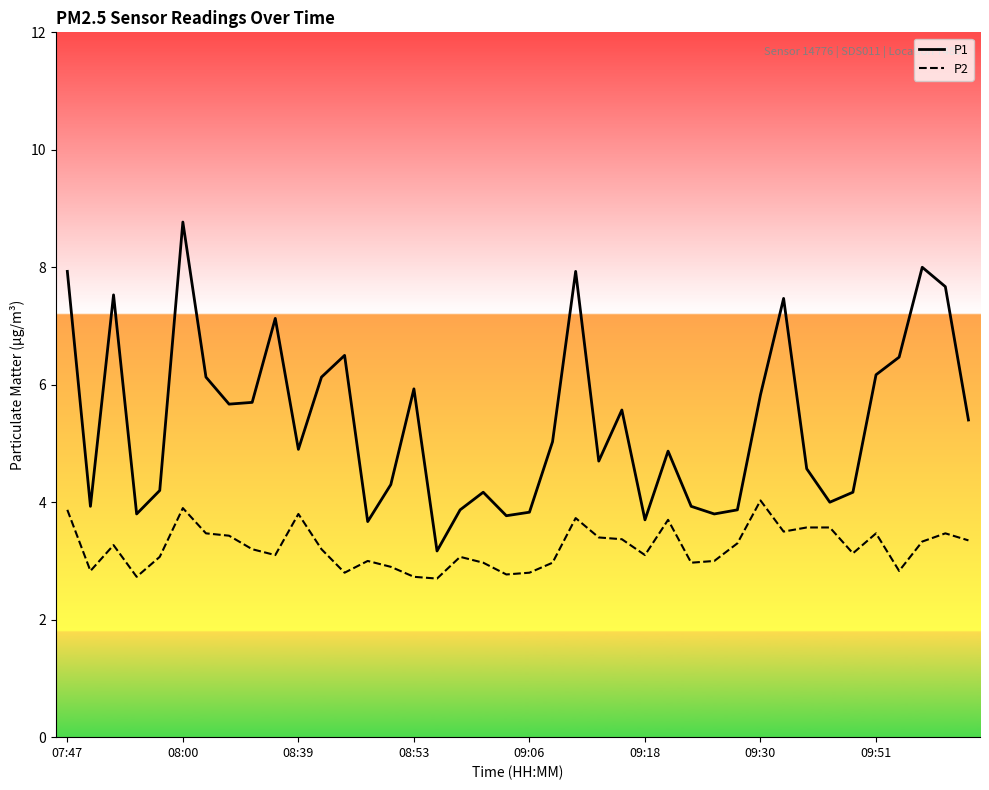

Which series has the largest range (max minus min)?

P1